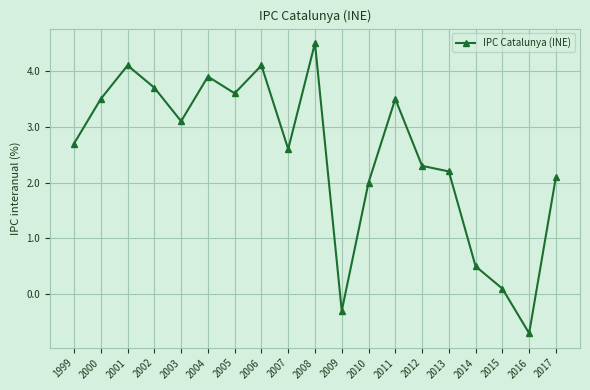

What is the value of the 13th point from the left?

3.5